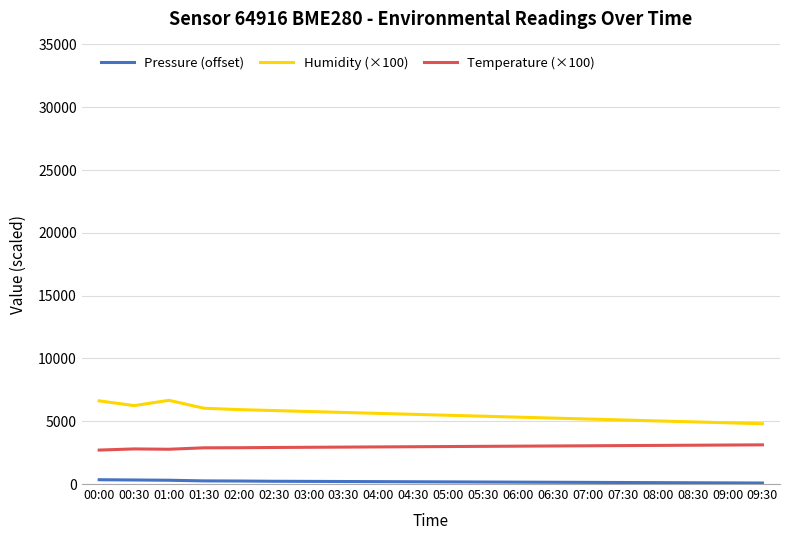

At how many categories does at least one series exceed 844?

20